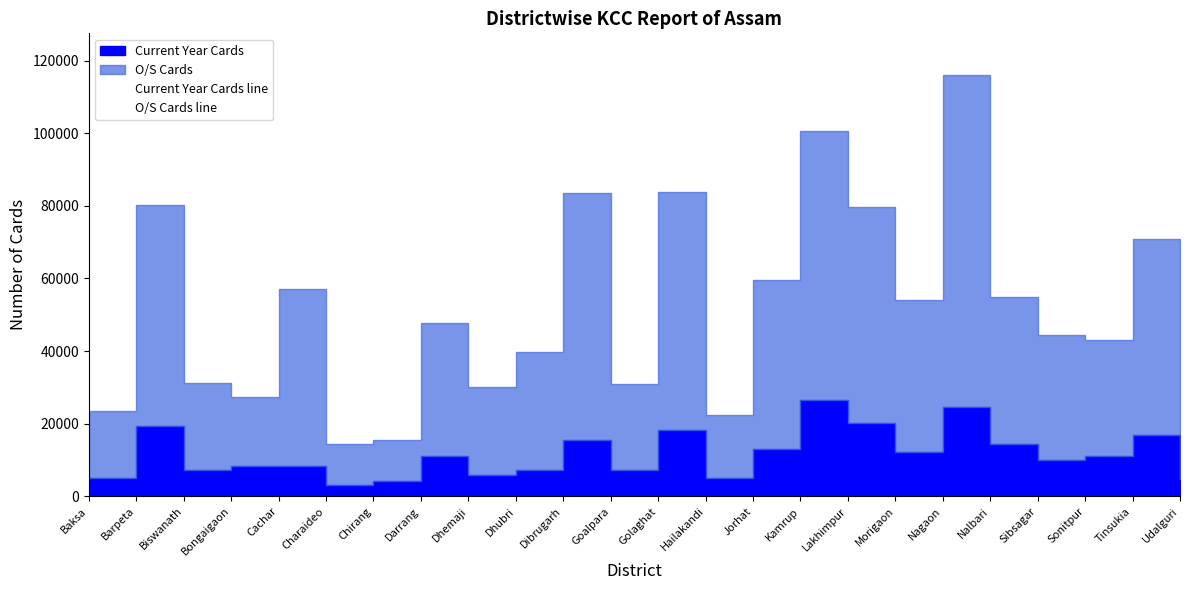

True or false: O/S Cards line and Current Year Cards line intersect in this chart.

False